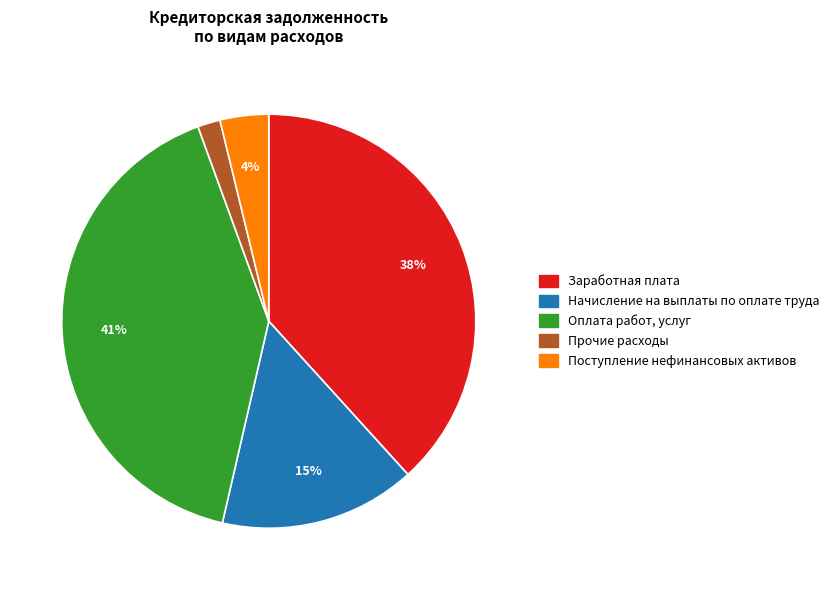

Count the number of slices in the pie.

5